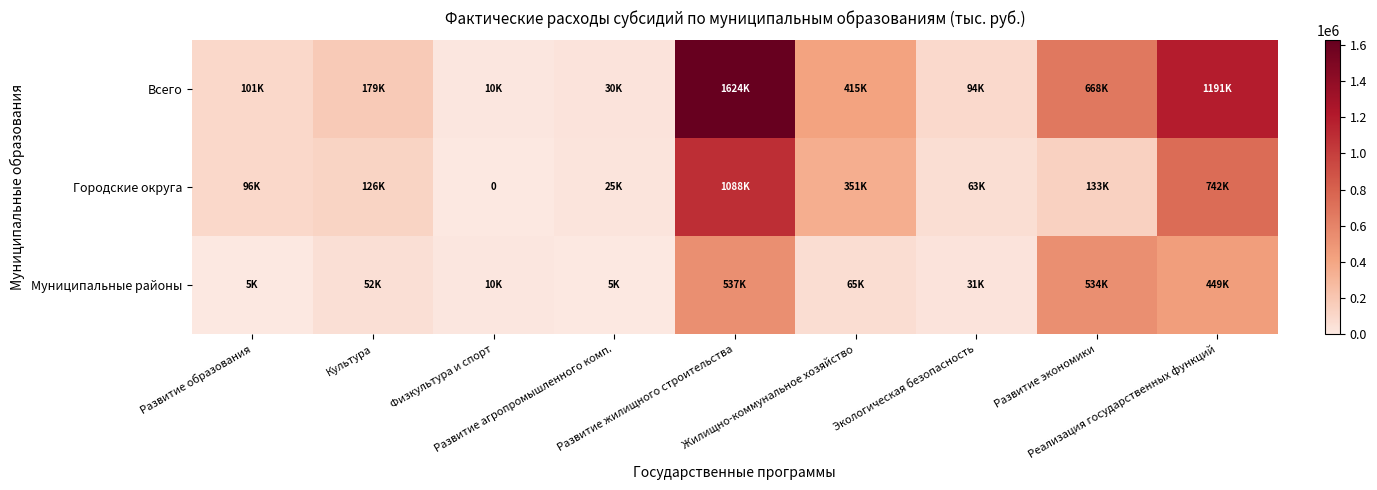

True or false: Городские округа has a value of 1087901.8 at Развитие жилищного строительства.

True